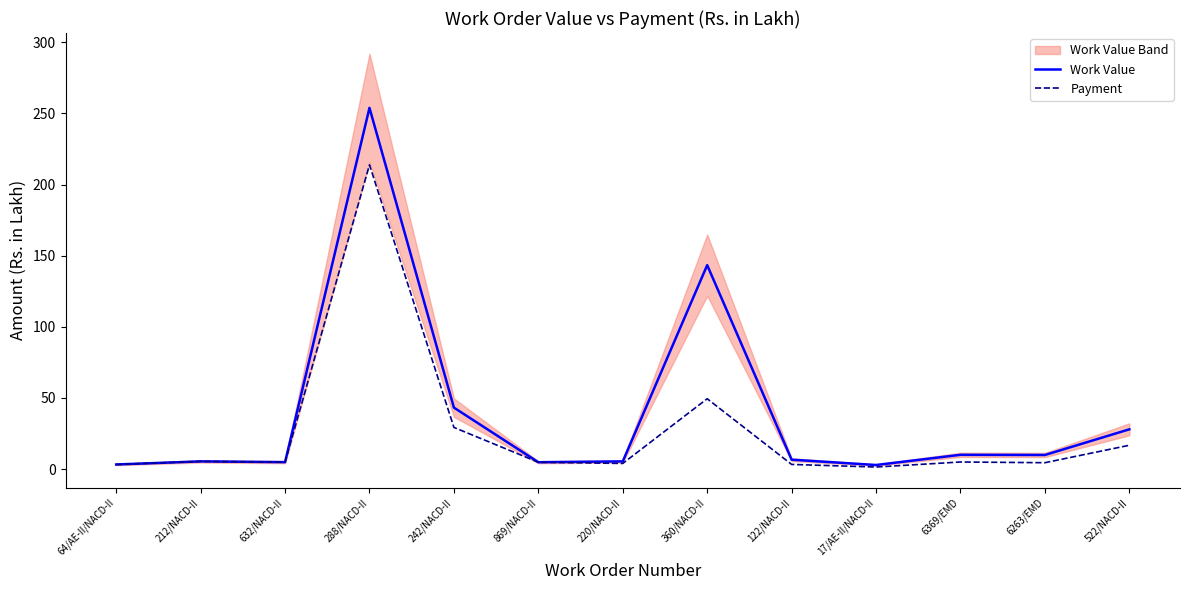

True or false: Work Value and Payment intersect in this chart.

False